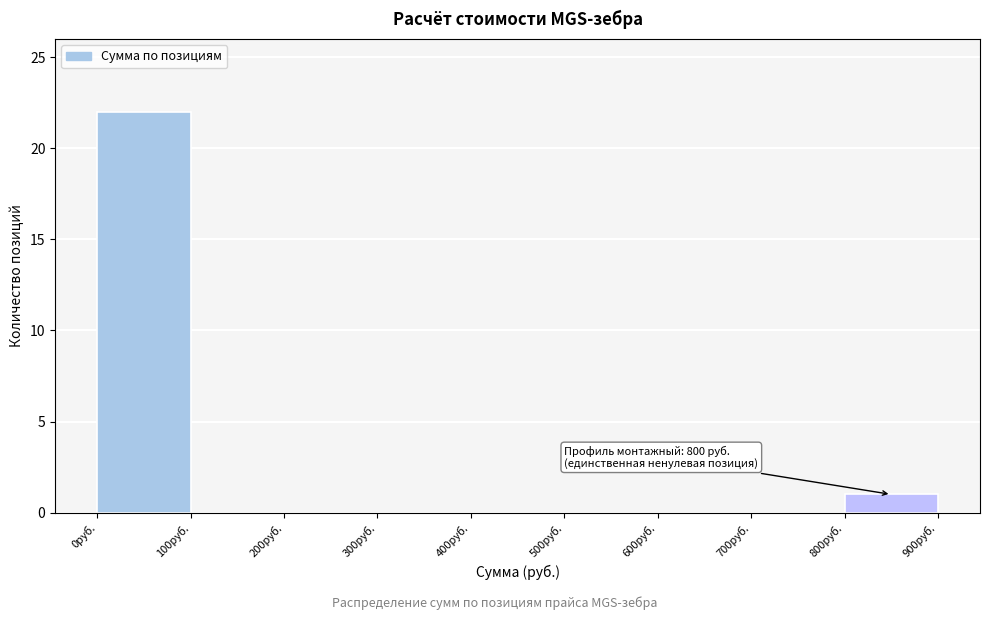

Which range on the x-axis has the tallest bar?

0 to 100